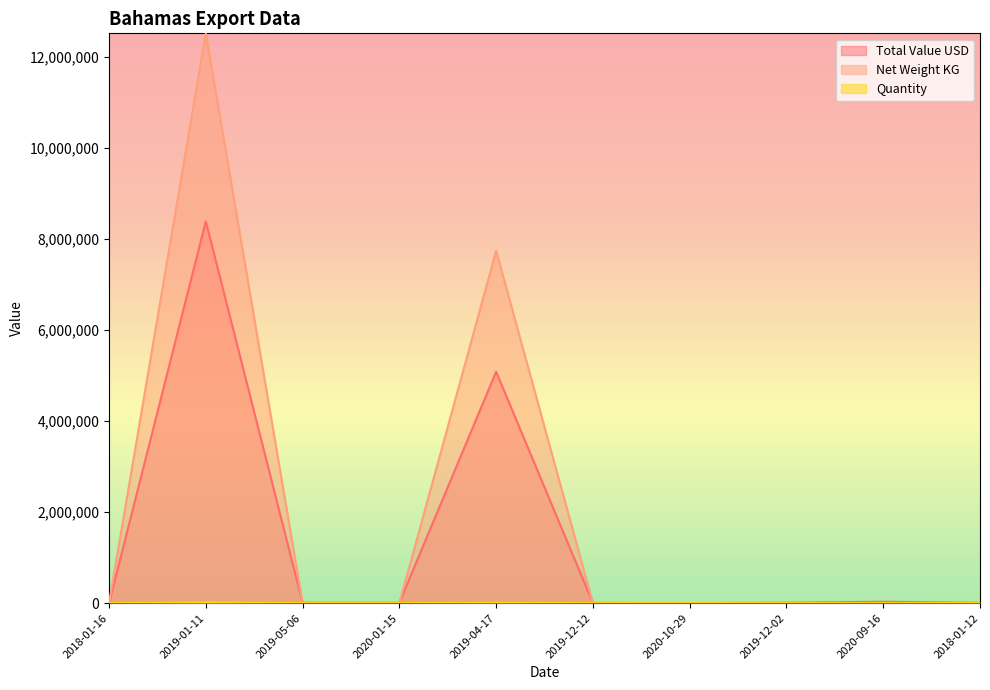

Where does the Net Weight KG series first go above 810?

2019-01-11